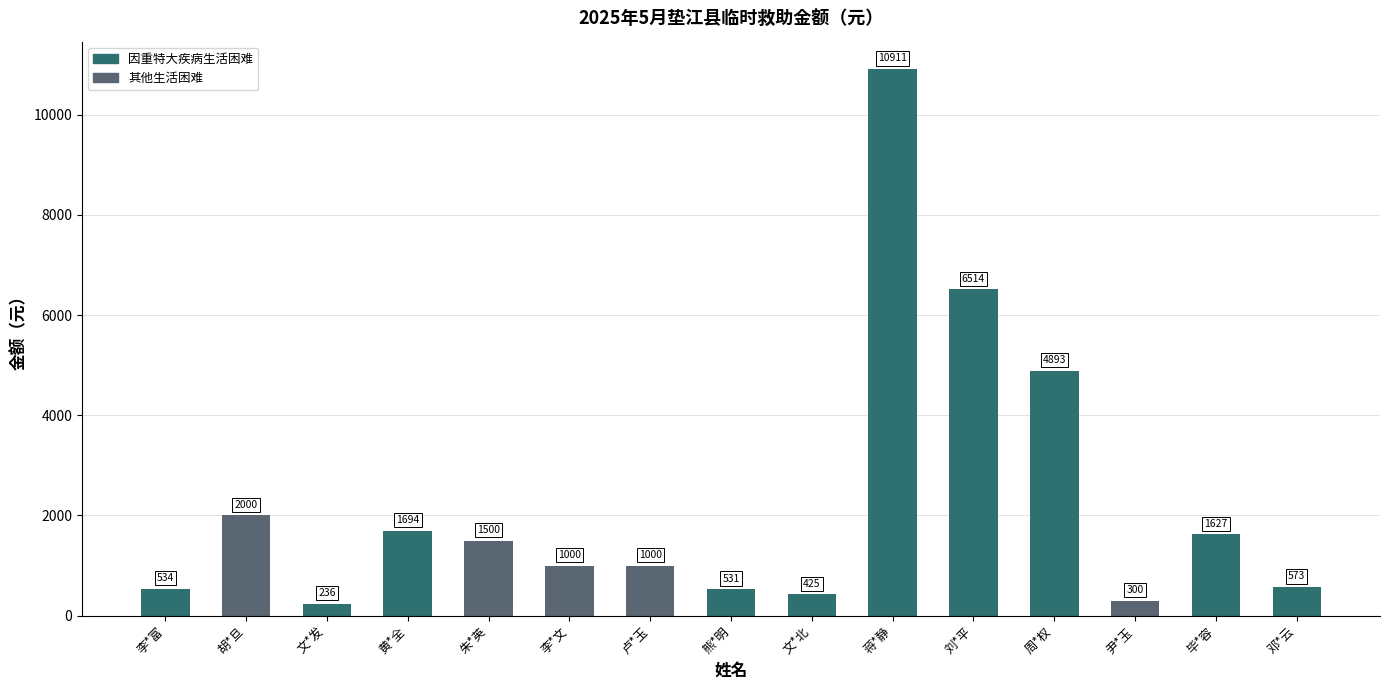

What is the label of the 5th bar from the right?

刘*平